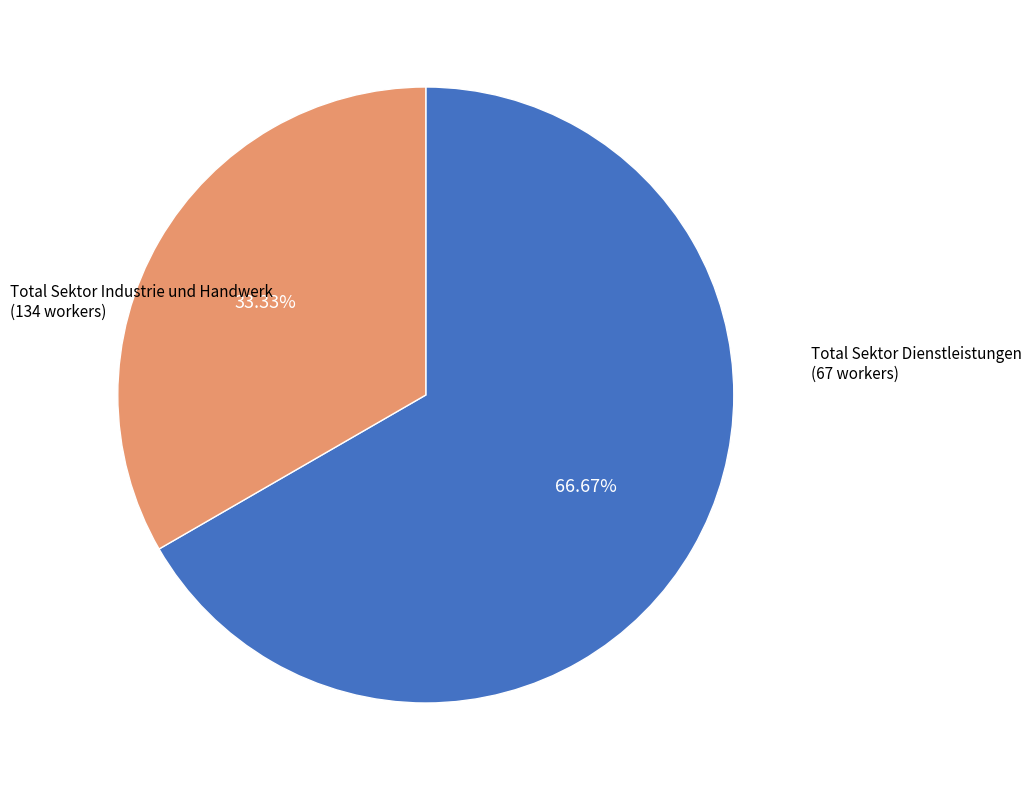

Rank the categories by value from highest to lowest.

Total Sektor Industrie und Handwerk, Total Sektor Dienstleistungen